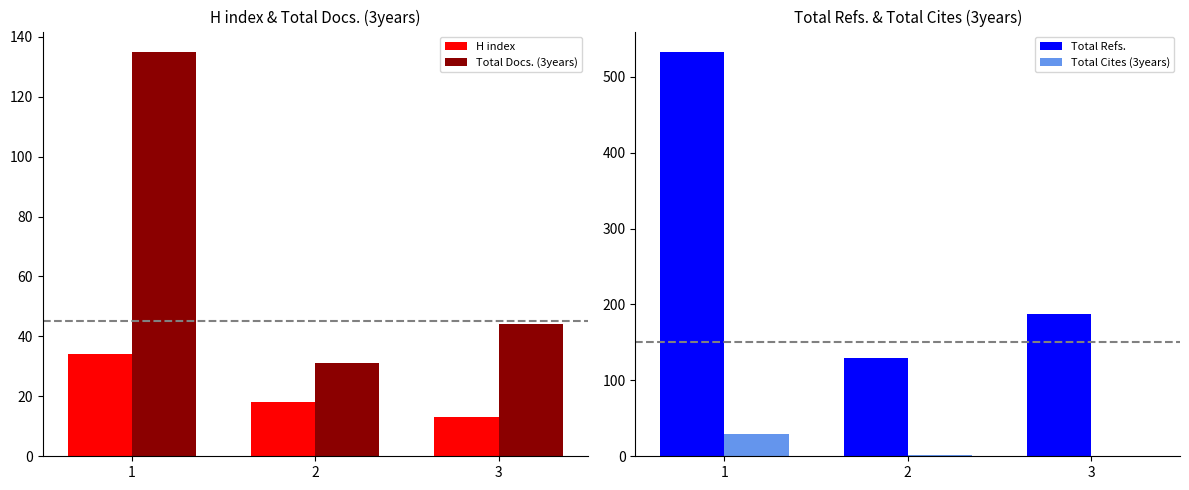

Does the chart contain any negative values?

No